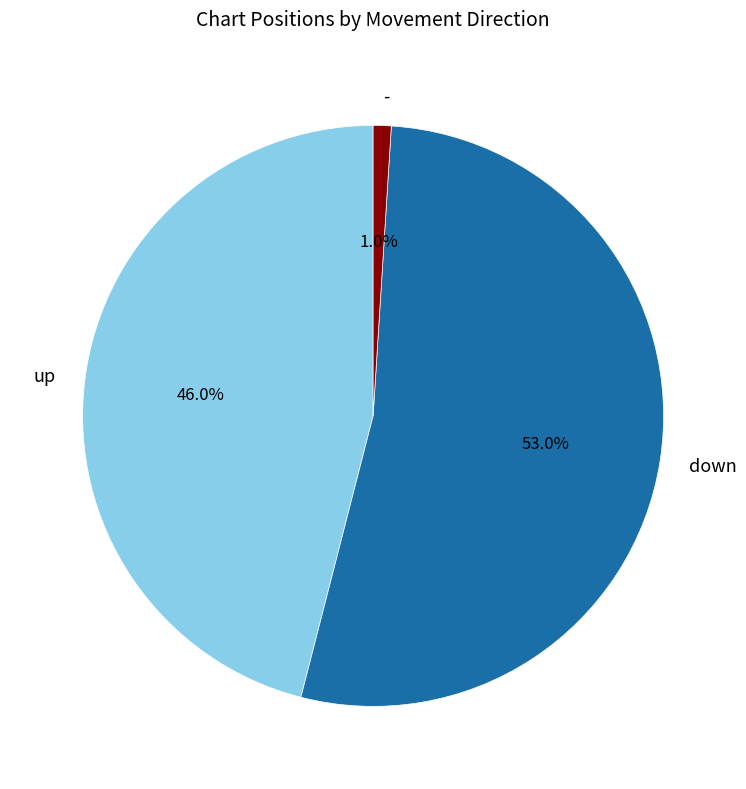

What percentage is NOT represented by up?

54.0%